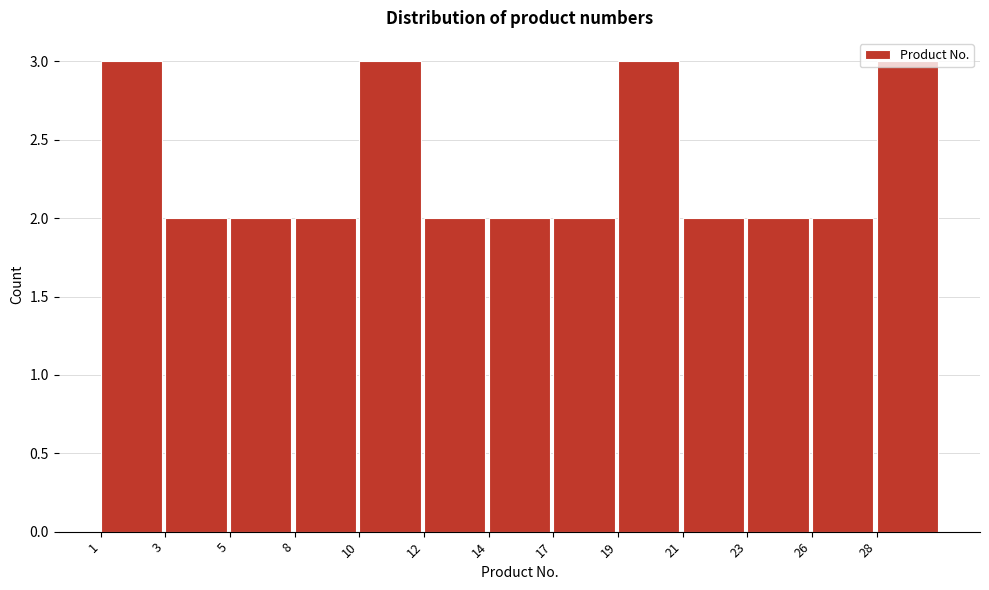

Read the value at 1.

3